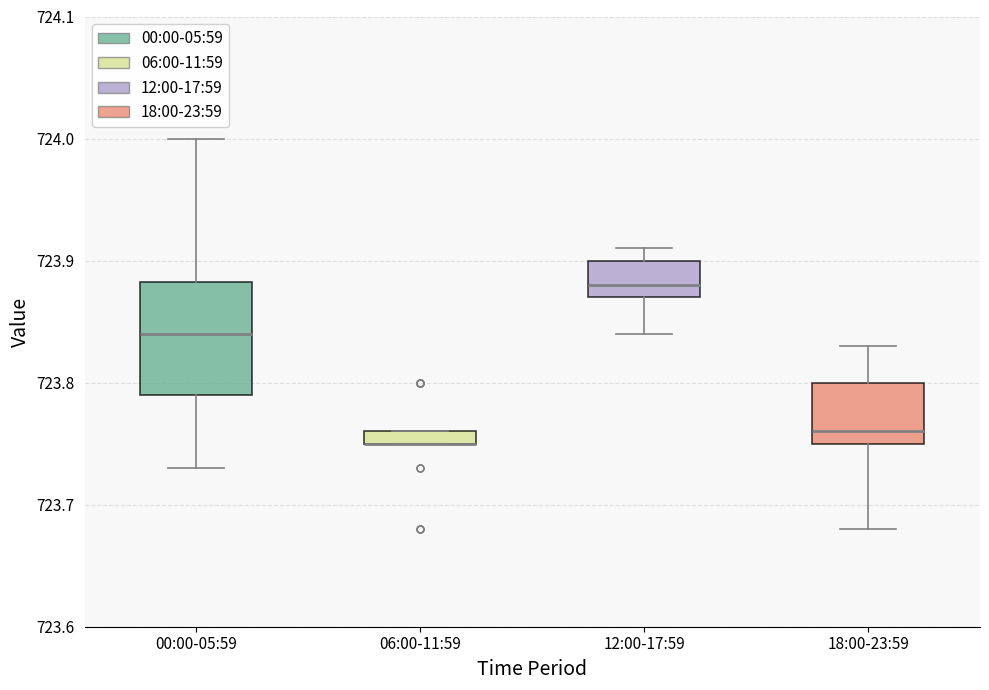

Where does the upper whisker of the box for 18:00-23:59 end on the y-axis? The values are not printed on the chart, so give them approximately, as read against the axis.

723.83